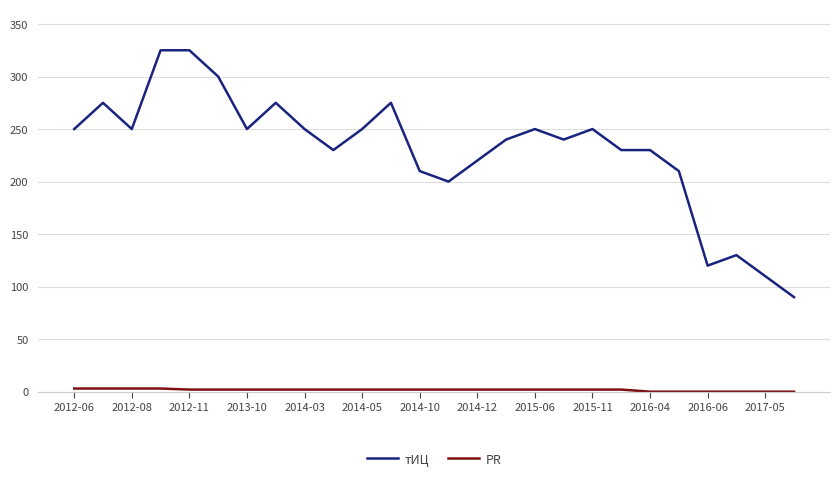

Which series has the widest spread of values?

тИЦ